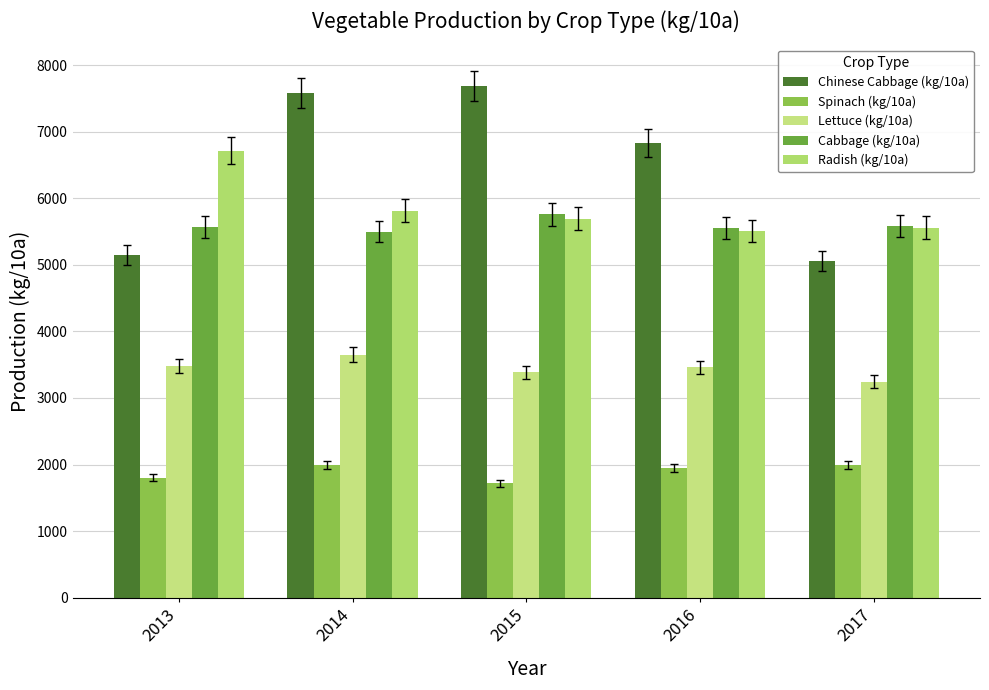

How many values in the Chinese Cabbage (kg/10a) series exceed 6829?

3